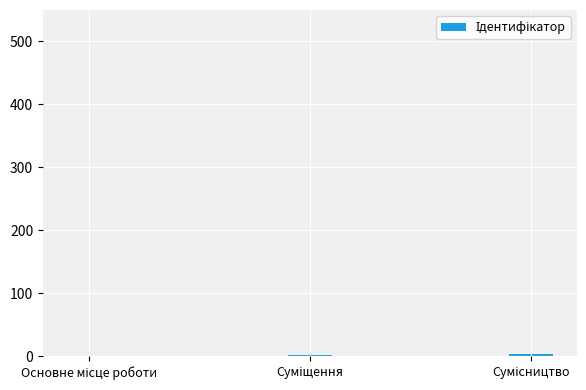

What is the sum of all values?

6